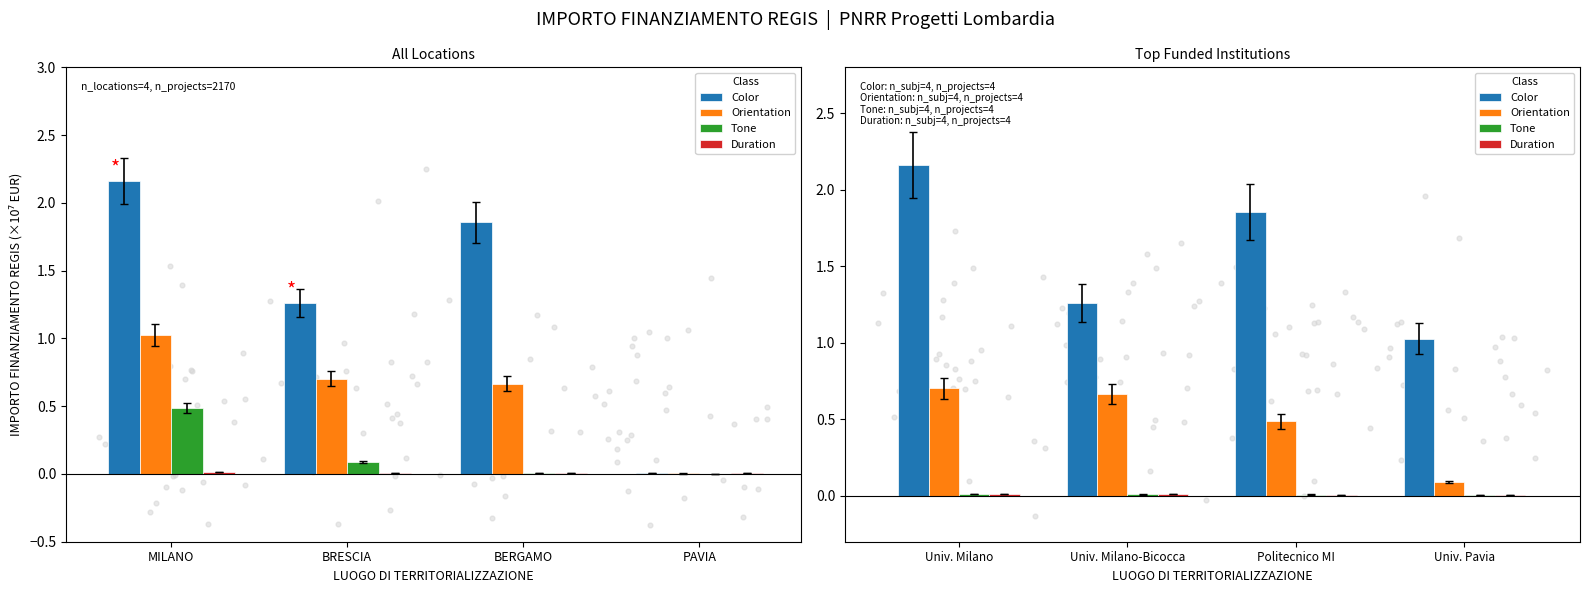

Which series reaches the minimum Y coordinate?

Duration